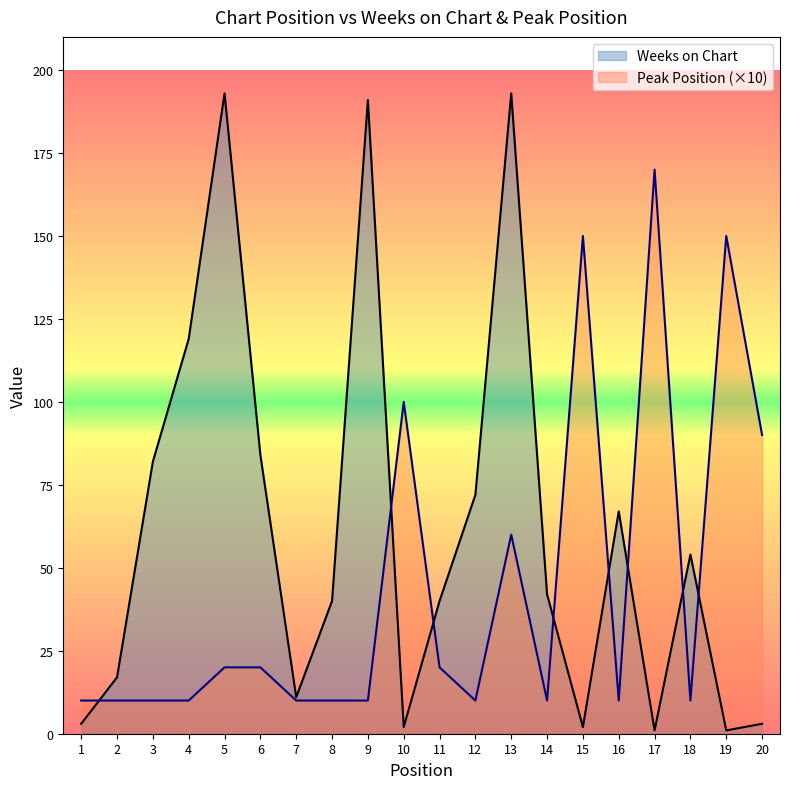

Is it true that Weeks on Chart equals 3 at 1?

True